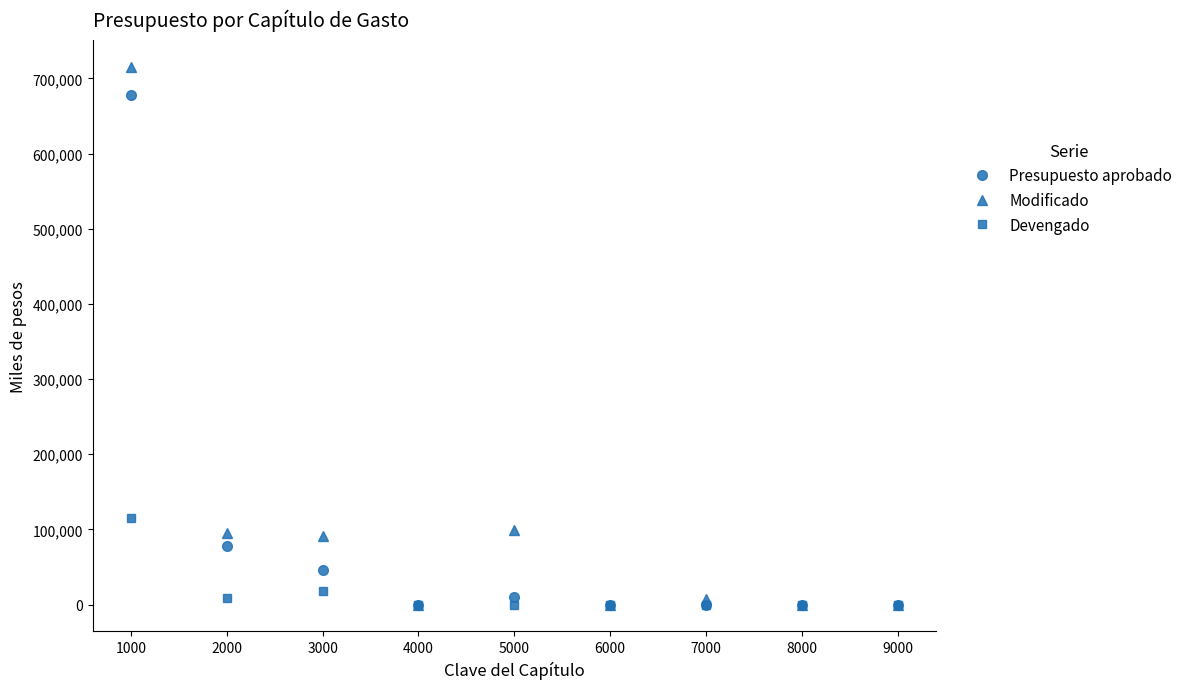

At how many categories does at least one series exceed 633564?

1